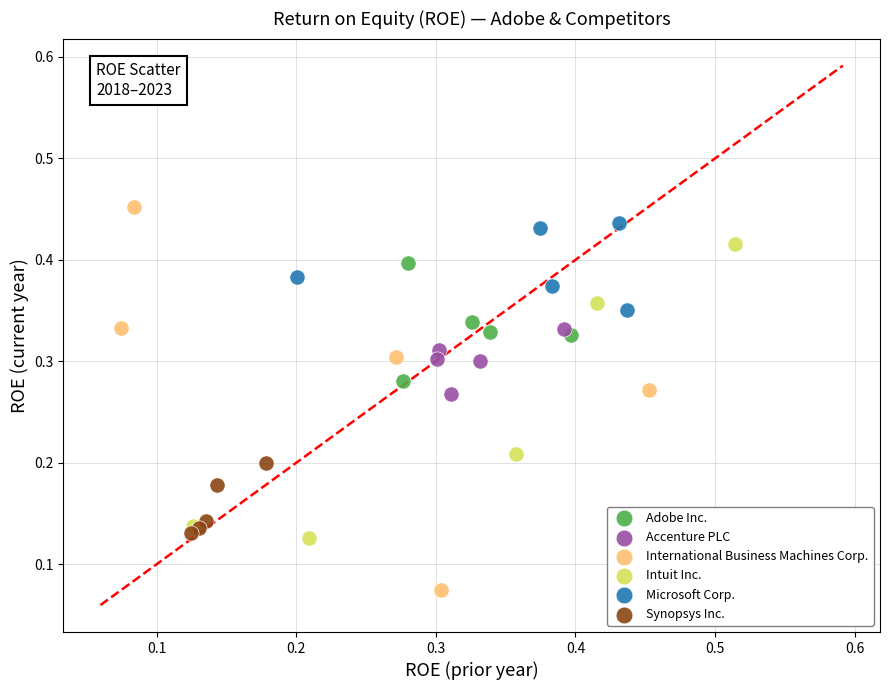

Which series reaches the maximum Y coordinate?

International Business Machines Corp.